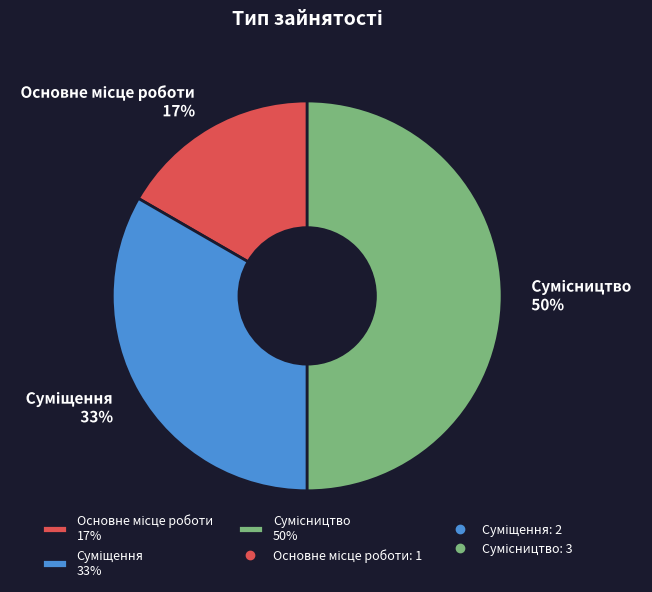

To the nearest percent, what is the difference between the largest and smallest slice percentages?

33%